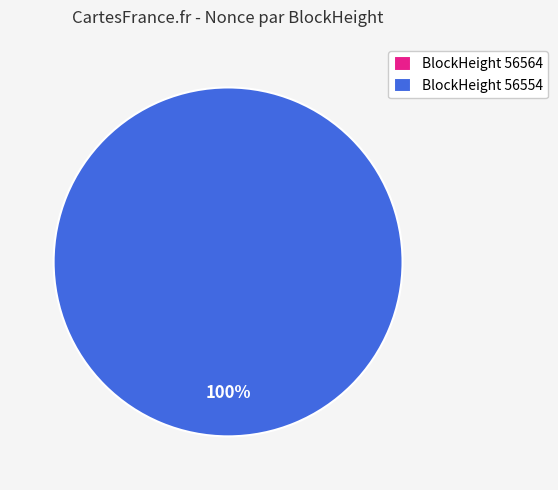

Which category has the biggest portion of the pie?

56554